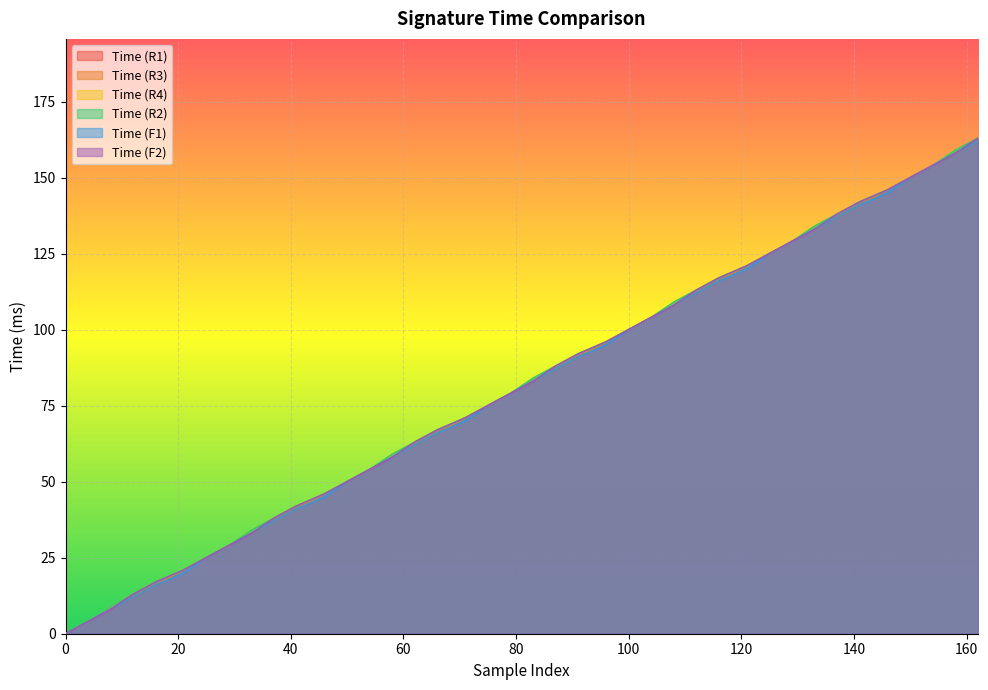

Read the Time (R4) value at 41, to the nearest 50.

50